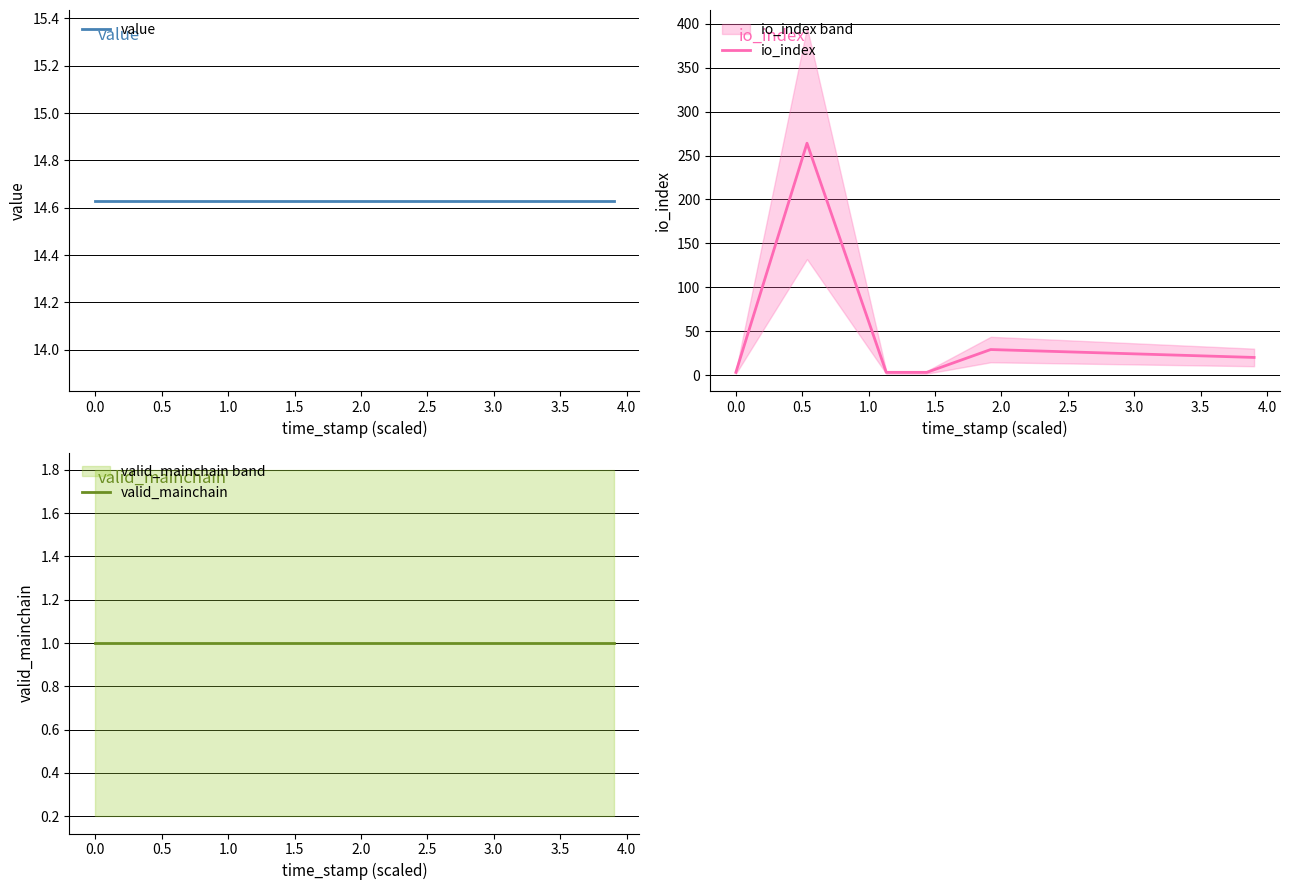

What is the maximum value for io_index?

264